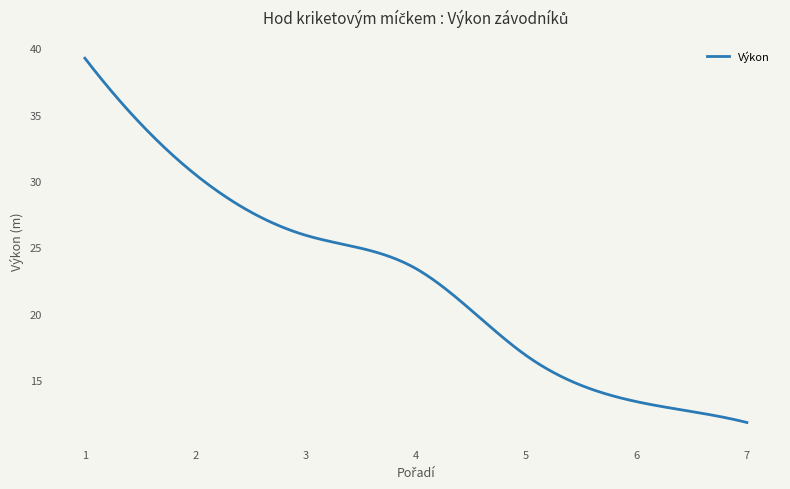

What is the smallest value displayed?

11.8